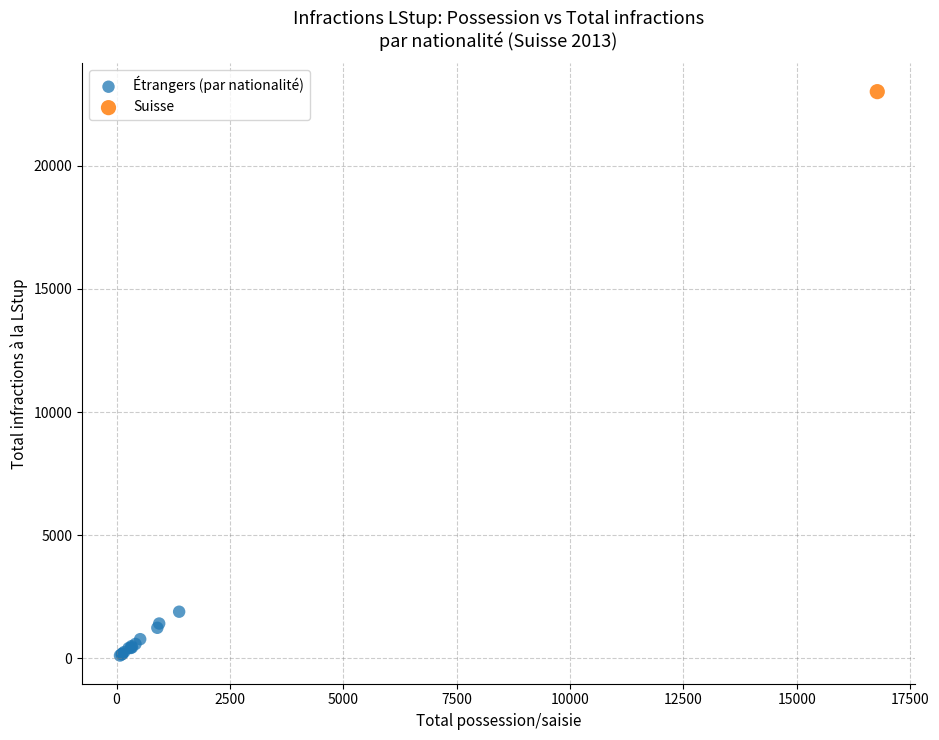

What are all the series names shown in the legend?

Étrangers (par nationalité), Suisse